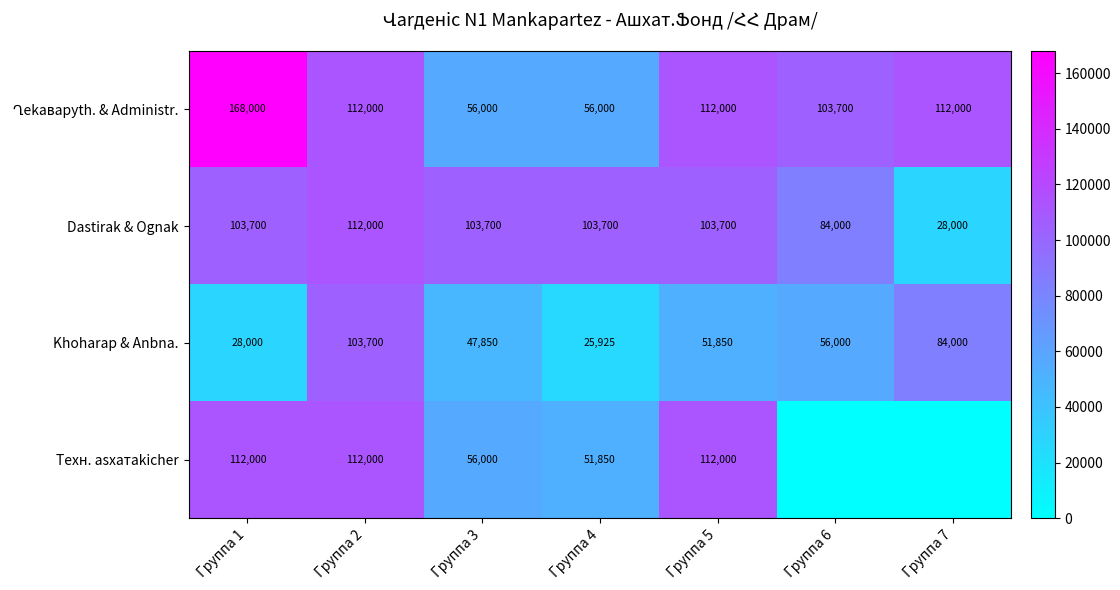

What is the spread (max minus min) of values at Группа 3?

55850